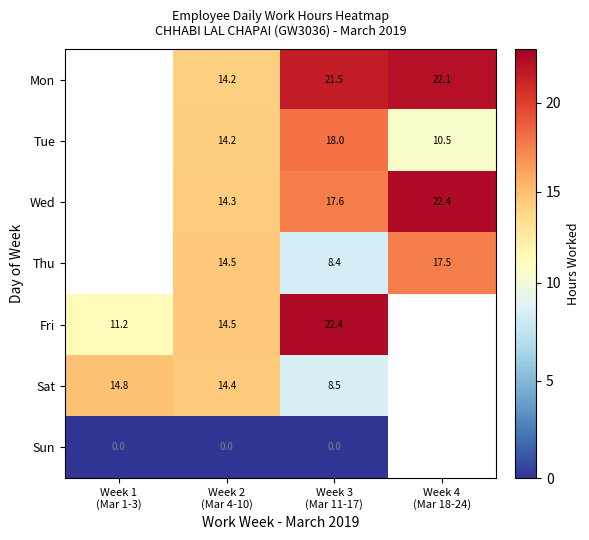

The Fri series shows 8.2 at Week 3 (Mar 11-17). True or false?

False